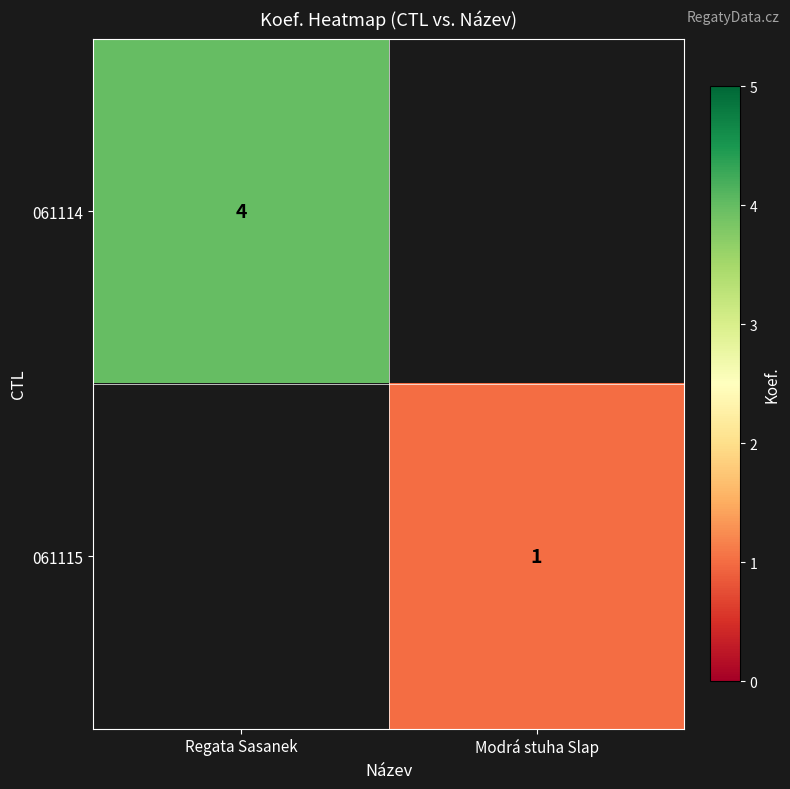

At how many categories does at least one series exceed 3?

1